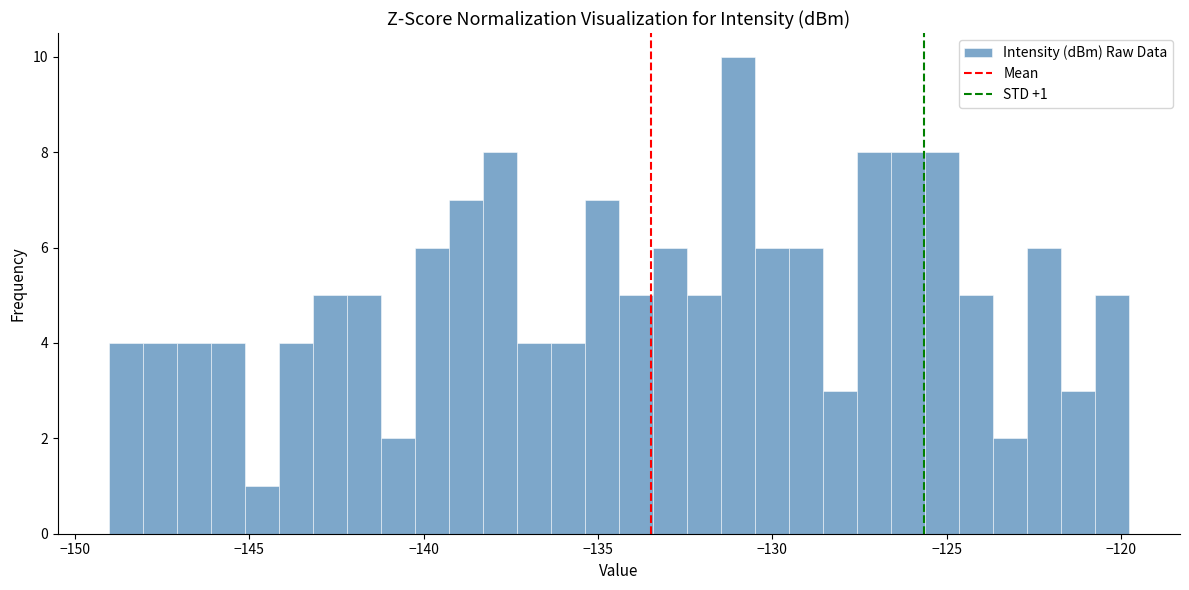

Around what value on the x-axis is the tallest bar? Give the approximate position of its centre, as read against the axis.

-131.0